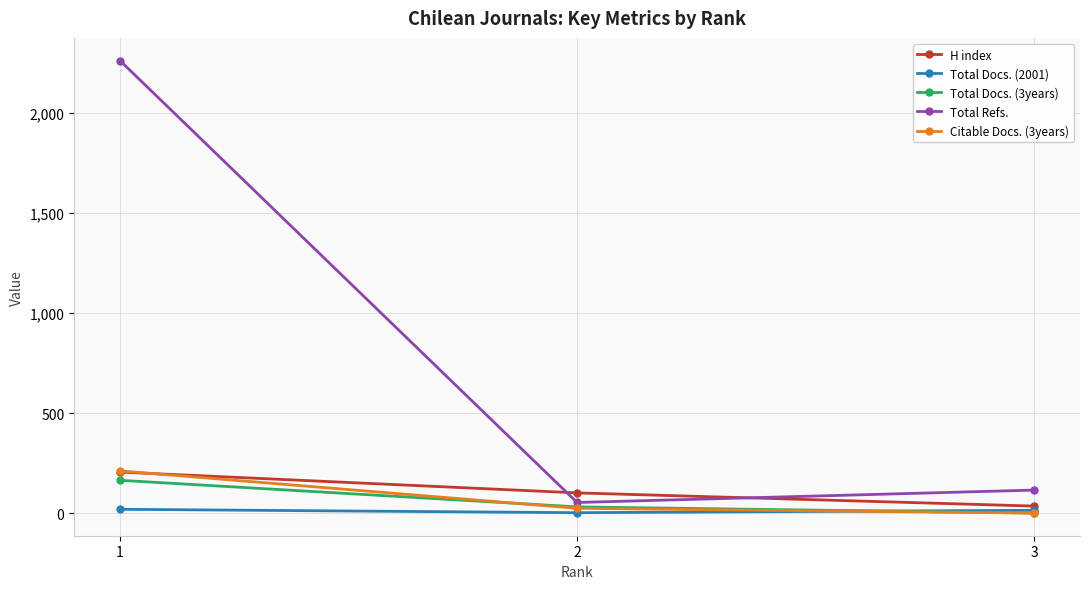

What is the minimum value for H index?

35